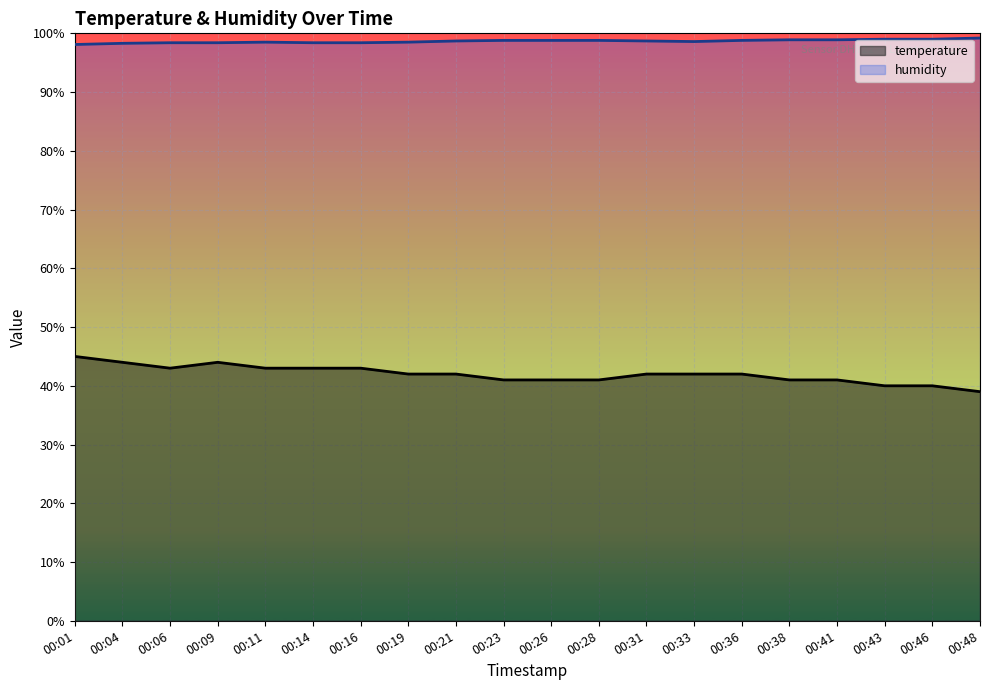

What is the value of the temperature point at the 3rd from the left?

43.0